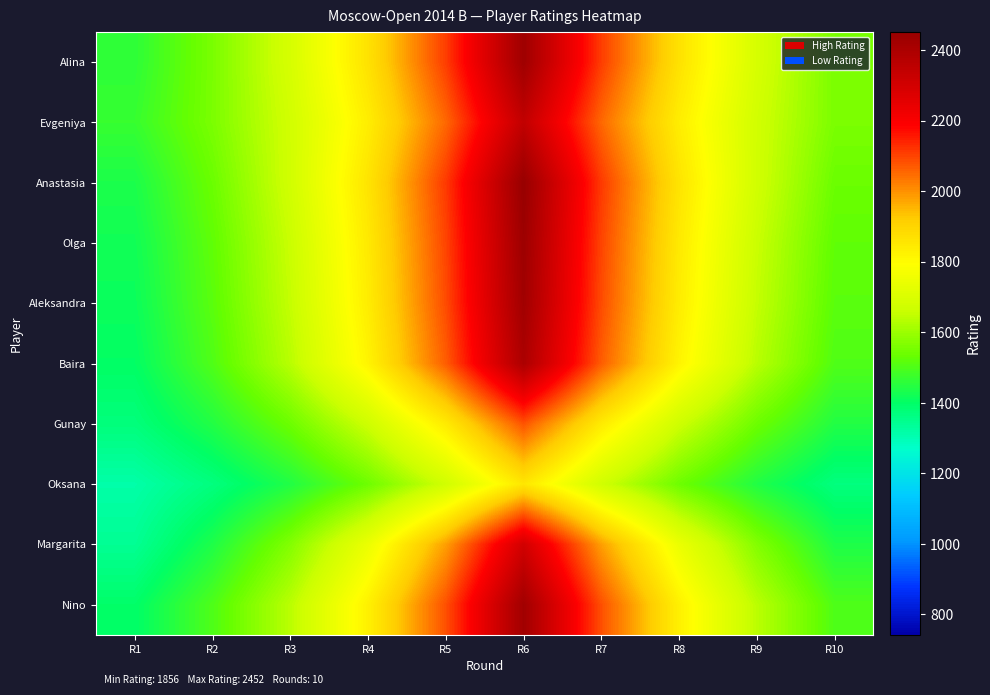

Which series has the largest range (max minus min)?

Nino